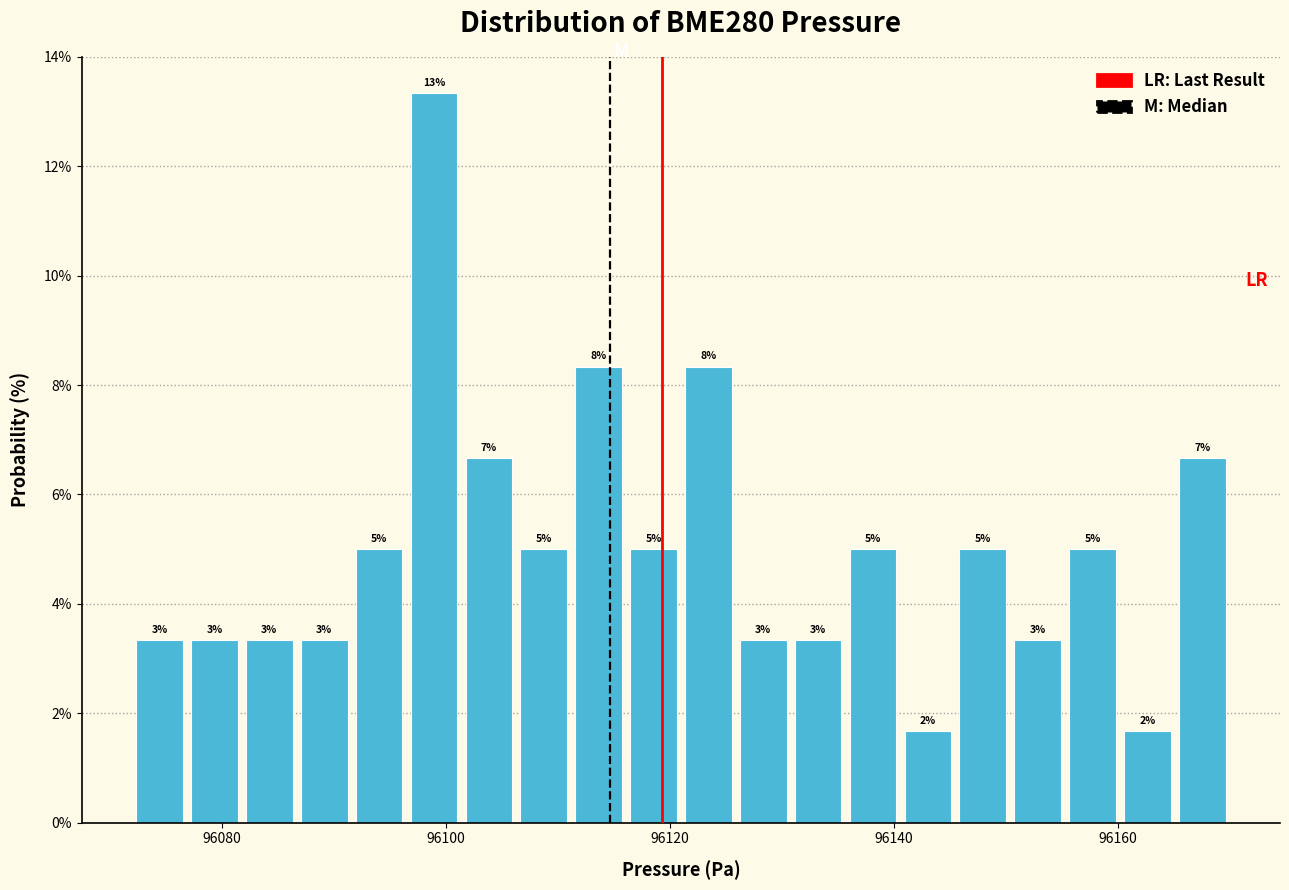

Around what value on the x-axis is the tallest bar? Give the approximate position of its centre, as read against the axis.

96098